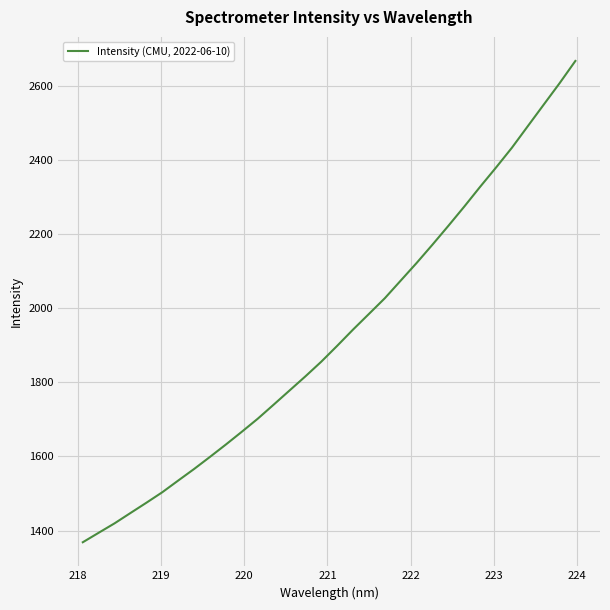

What is the minimum value shown in the chart?

1368.4